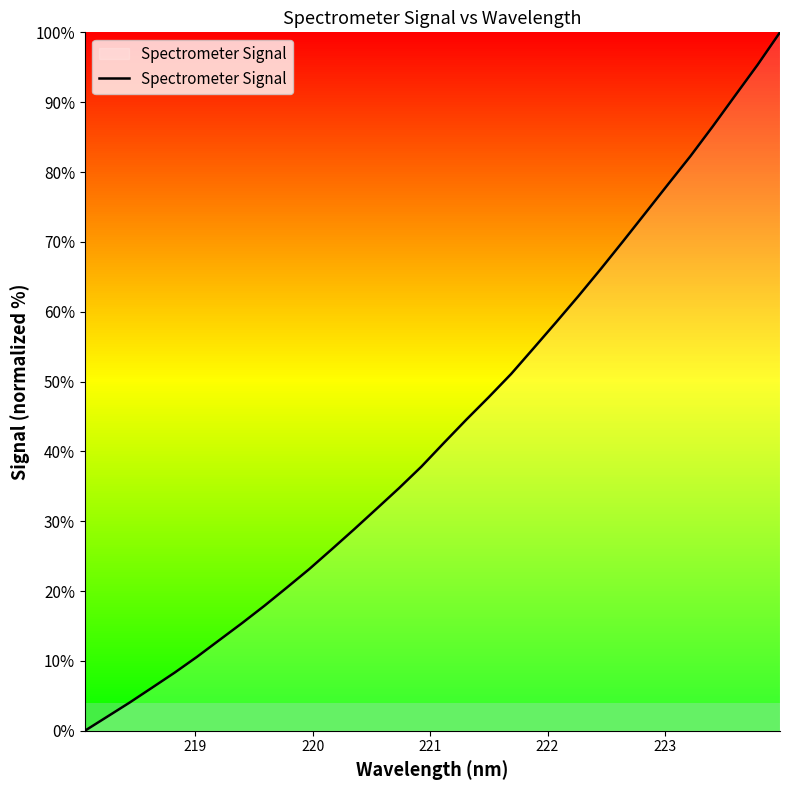

How many lines are shown in the chart?

1